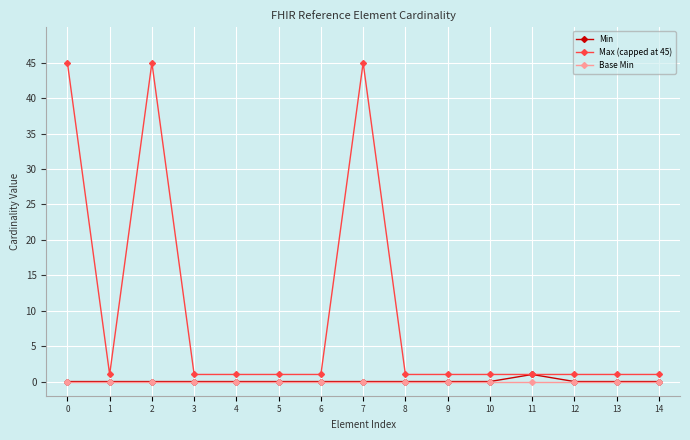

What is the difference between the highest and lowest values at 2?

45